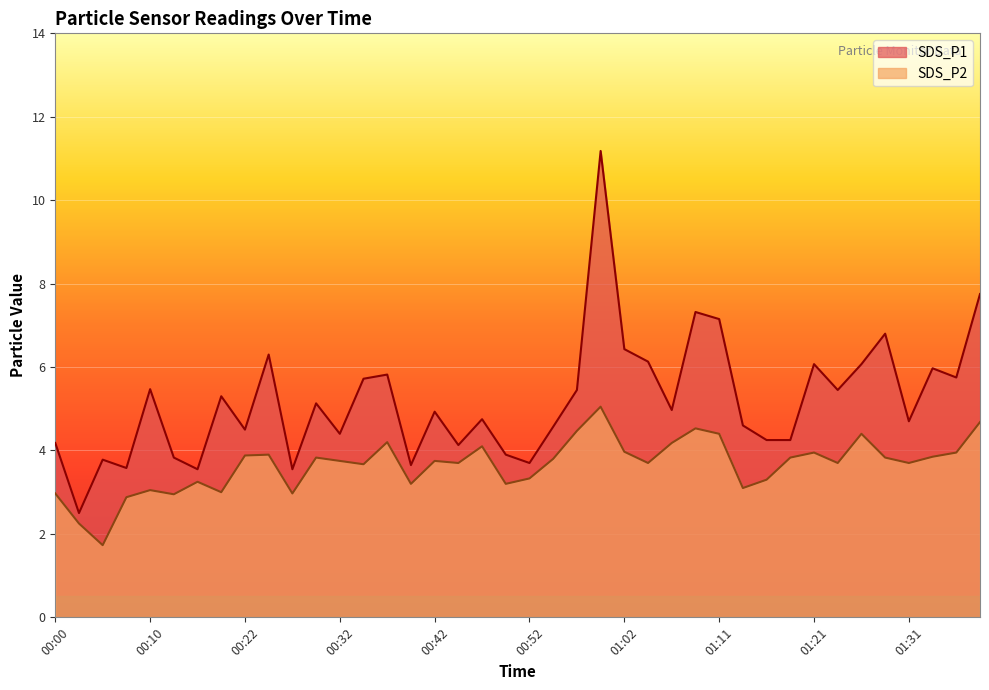

True or false: SDS_P1 and SDS_P2 cross at least once.

False